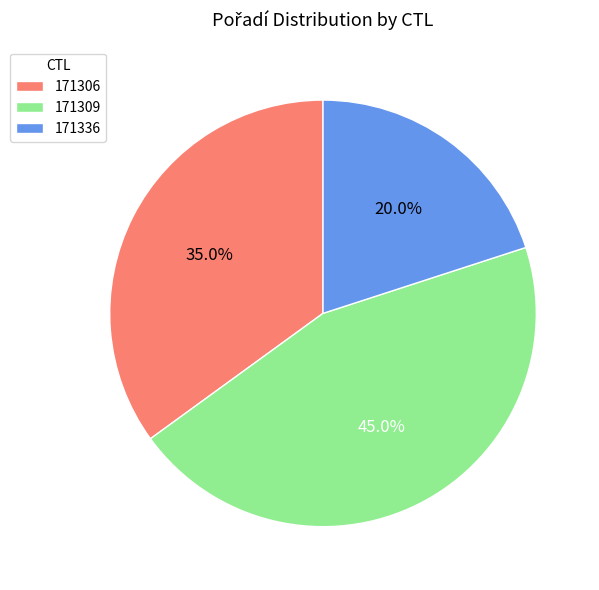

Which slice is the smallest?

171336